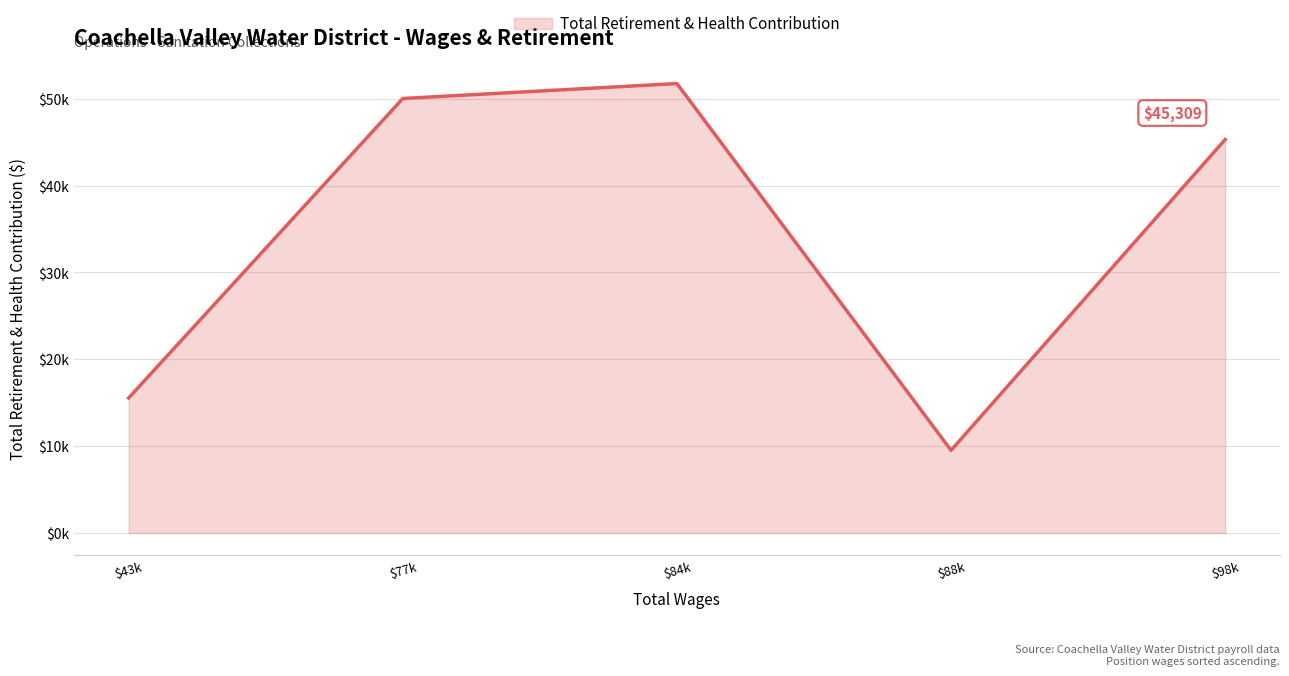

List the labels in order of value, smallest first.

$88k, $43k, $98k, $77k, $84k